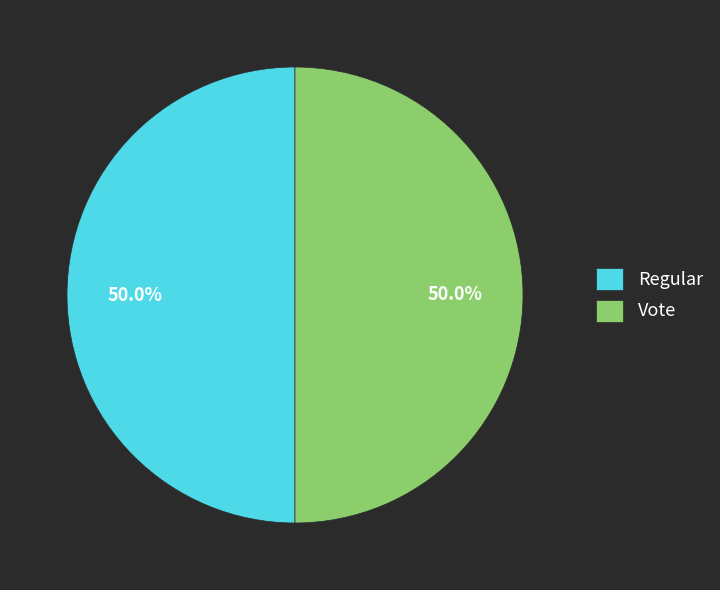

How many segments does this pie chart have?

2